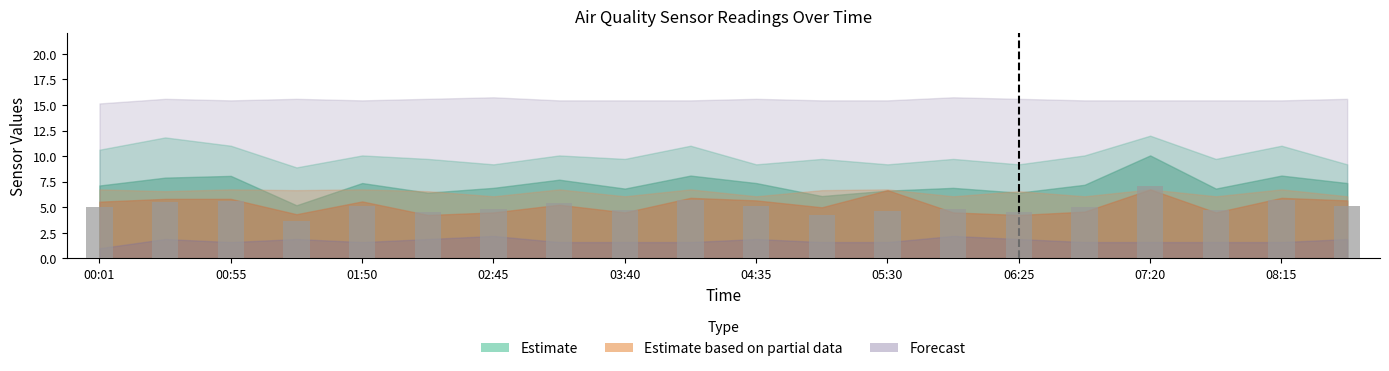

What is the sum of all values?

101.2